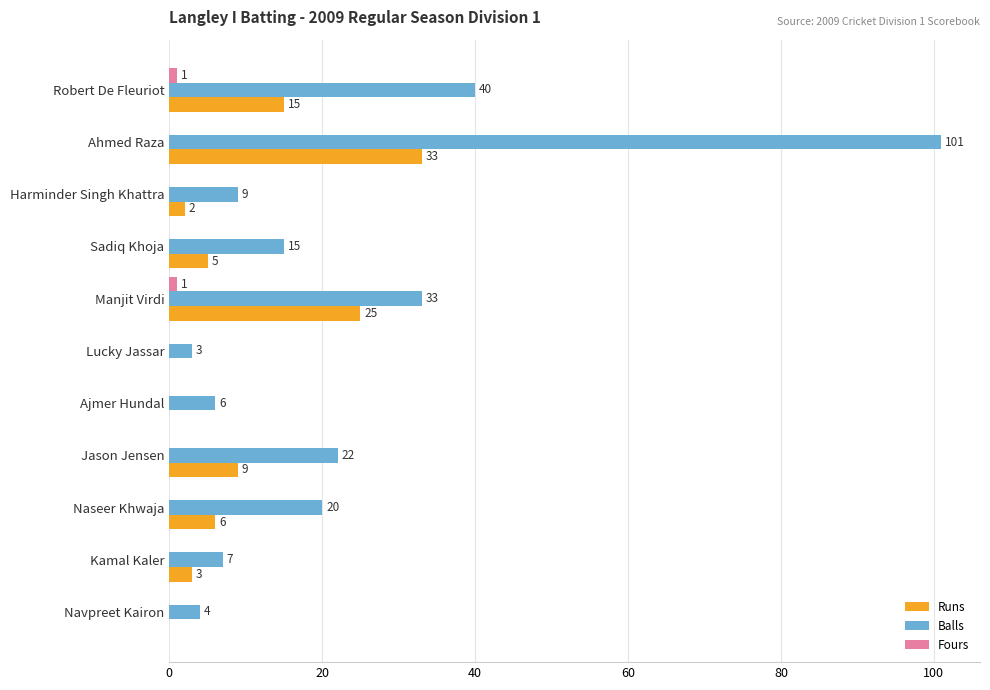

The value of Balls at Sadiq Khoja is 8. True or false?

False